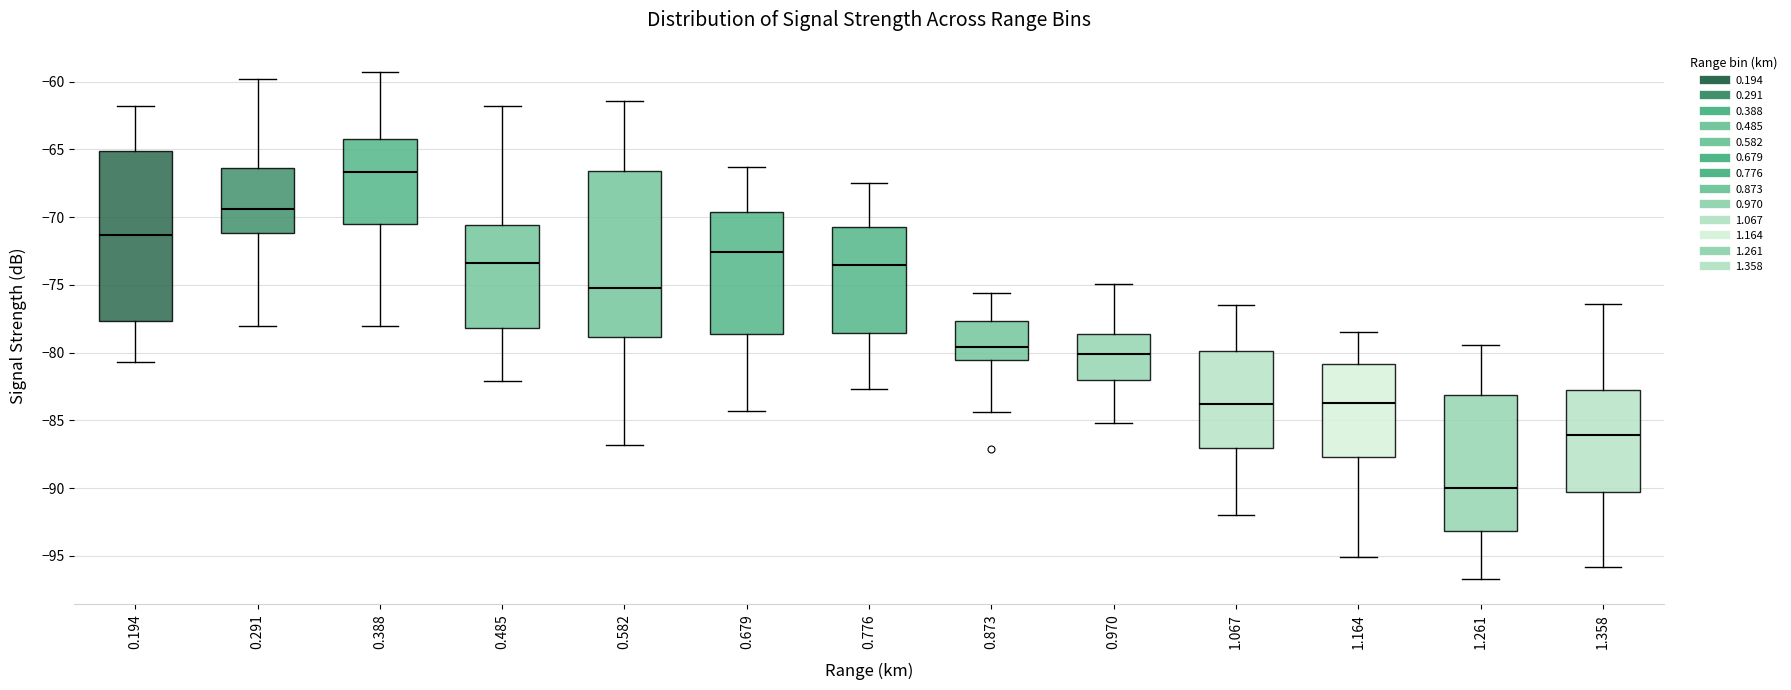

Reading left to right, read every box against the y-axis: the position of its median line, the range the box covers, and the ends of its whiskers. The values are not printed on the chart, so give them approximately, as read against the axis.

0.194: median -71.5, box -77.5 to -65.0, whiskers -80.5 to -62.0
0.291: median -69.5, box -71.0 to -66.5, whiskers -78.0 to -60.0
0.388: median -66.5, box -70.5 to -64.0, whiskers -78.0 to -59.5
0.485: median -73.5, box -78.0 to -70.5, whiskers -82.0 to -62.0
0.582: median -75.0, box -79.0 to -66.5, whiskers -87.0 to -61.5
0.679: median -72.5, box -78.5 to -69.5, whiskers -84.5 to -66.5
0.776: median -73.5, box -78.5 to -70.5, whiskers -82.5 to -67.5
0.873: median -79.5, box -80.5 to -77.5, whiskers -84.5 to -75.5
0.970: median -80.0, box -82.0 to -78.5, whiskers -85.0 to -75.0
1.067: median -84.0, box -87.0 to -80.0, whiskers -92.0 to -76.5
1.164: median -83.5, box -87.5 to -81.0, whiskers -95.0 to -78.5
1.261: median -90.0, box -93.0 to -83.0, whiskers -96.5 to -79.5
1.358: median -86.0, box -90.0 to -82.5, whiskers -96.0 to -76.5